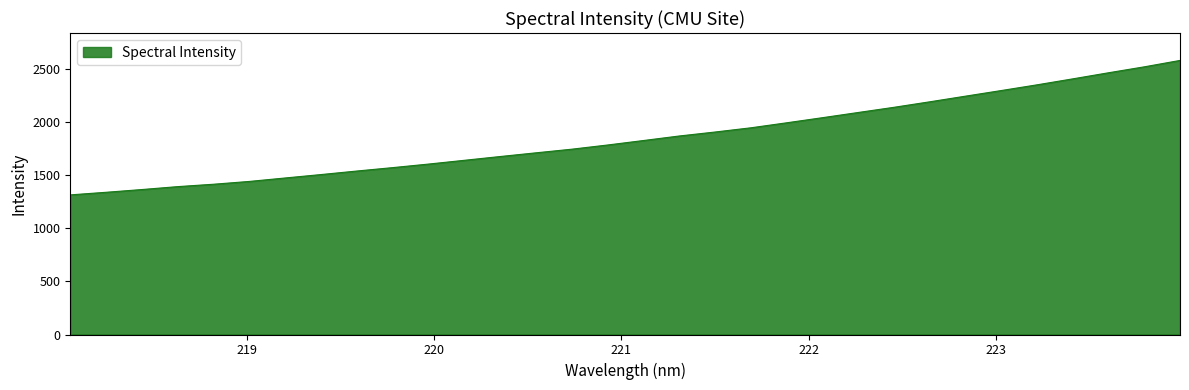

What is the minimum value shown in the chart?

1313.2